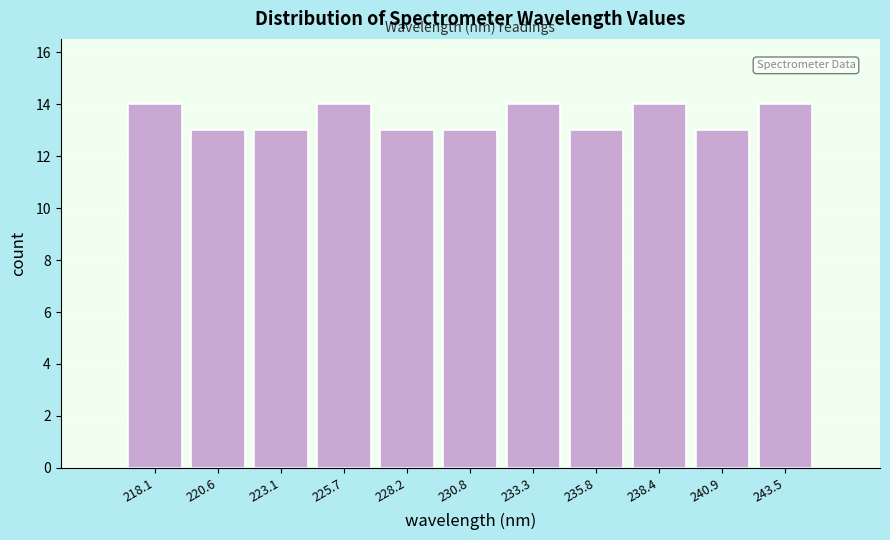

Reading left to right, list all the values displayed in this chart.

14	13	13	14	13	13	14	13	14	13	14